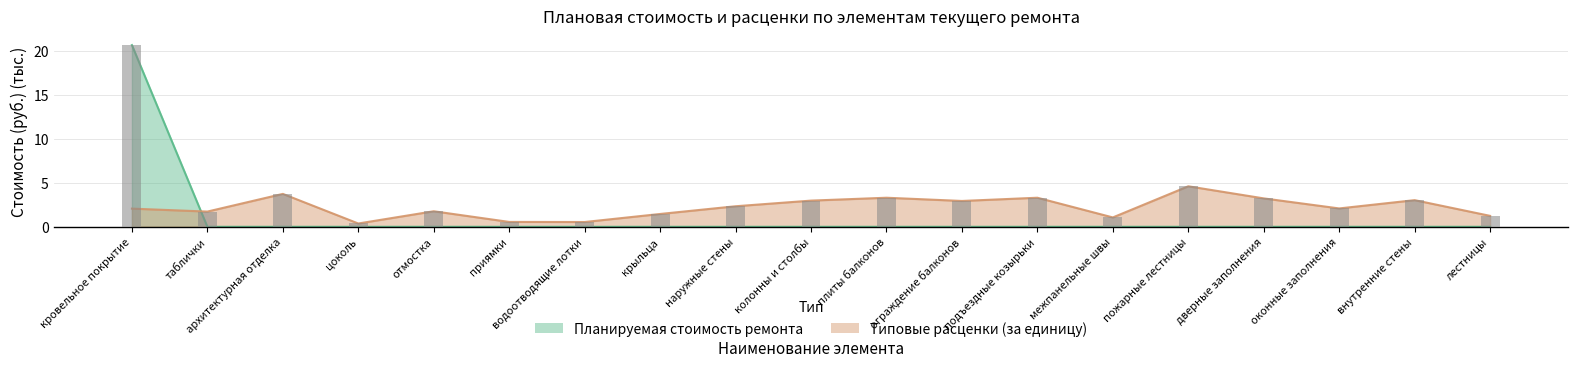

Which category has the lowest value across all series?

таблички